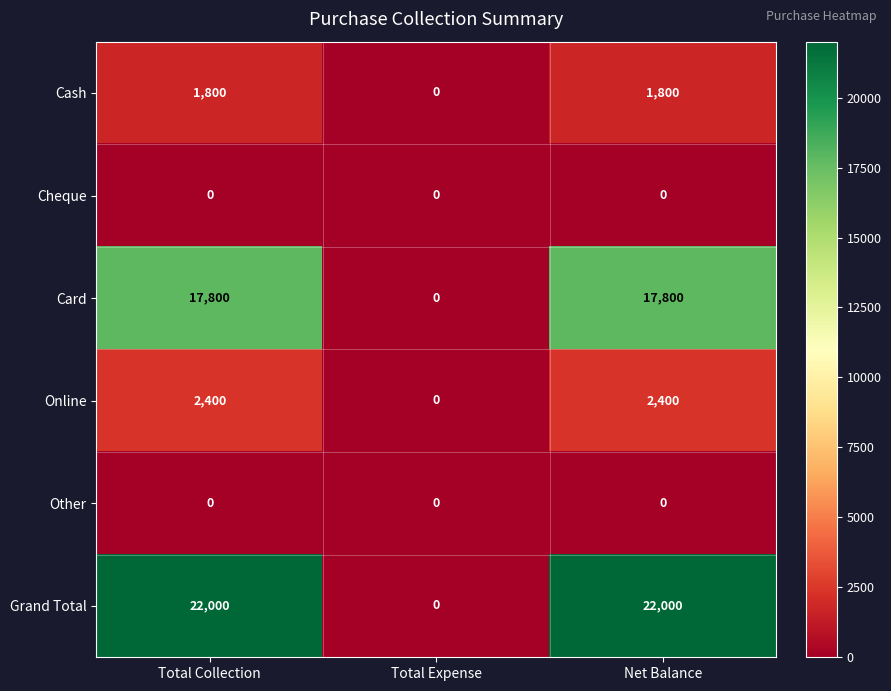

The Cash series shows -1172 at Total Expense. True or false?

False